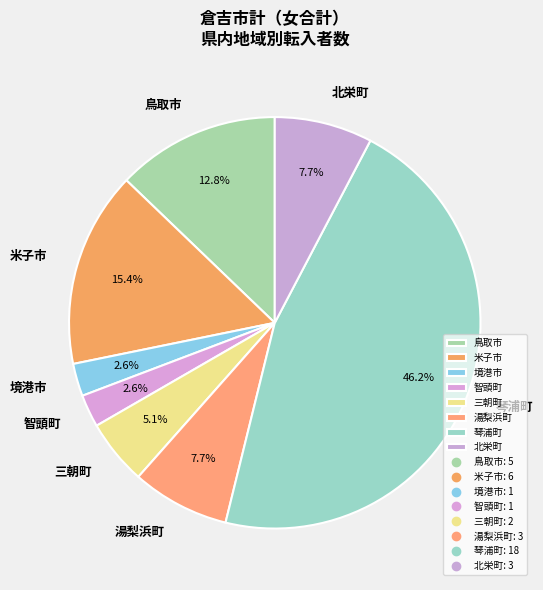

Which has a higher value, 湯梨浜町 or 鳥取市?

鳥取市